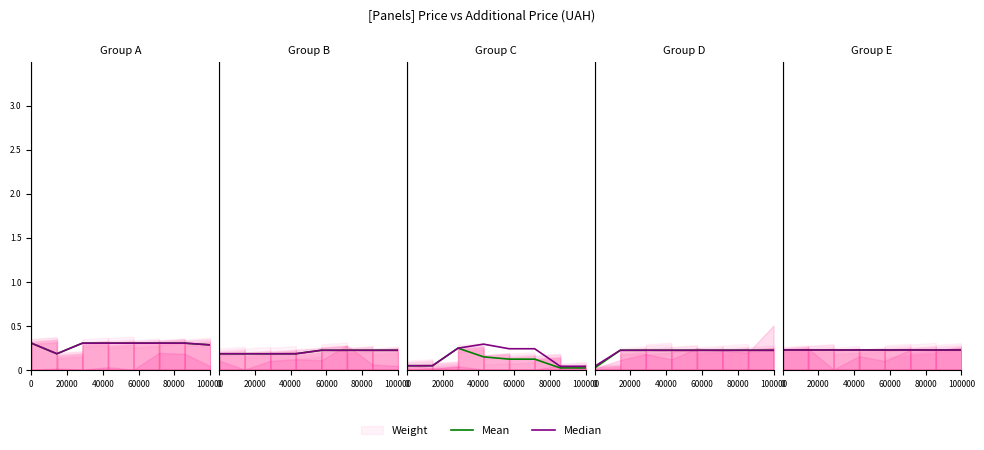

What is the sum of all Median values?

2.3